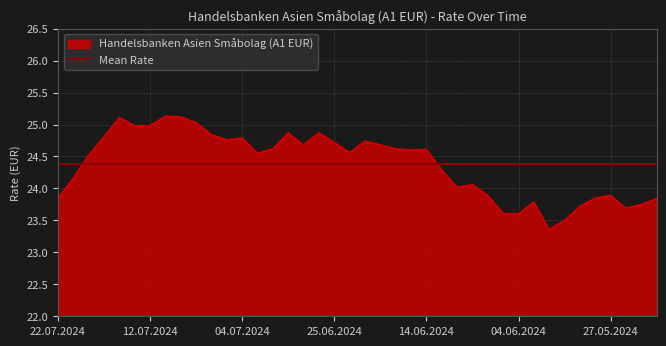

The chart shows a value of 24.9 at 28.06.2024. True or false?

True